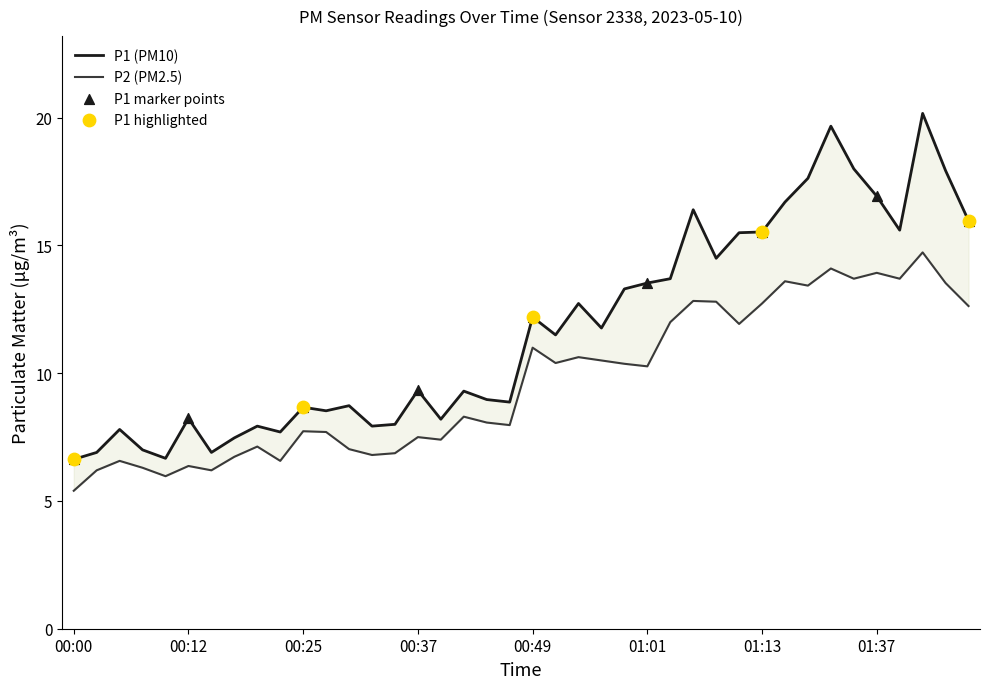

Which series contains the lowest Y value?

P2